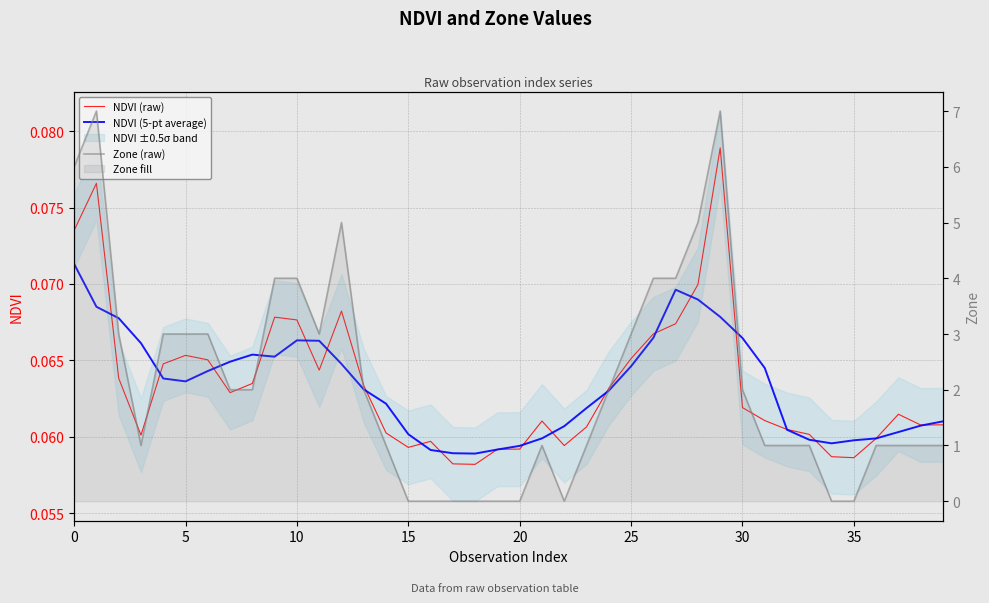

Reading left to right, what are all the values shown in this chart?

NDVI (raw): 0.1	0.1	0.1	0.1	0.1	0.1	0.1	0.1	0.1	0.1	0.1	0.1	0.1	0.1	0.1	0.1	0.1	0.1	0.1	0.1	0.1	0.1	0.1	0.1	0.1	0.1	0.1	0.1	0.1	0.1	0.1	0.1	0.1	0.1	0.1	0.1	0.1	0.1	0.1	0.1
NDVI (5-pt average): 0.1	0.1	0.1	0.1	0.1	0.1	0.1	0.1	0.1	0.1	0.1	0.1	0.1	0.1	0.1	0.1	0.1	0.1	0.1	0.1	0.1	0.1	0.1	0.1	0.1	0.1	0.1	0.1	0.1	0.1	0.1	0.1	0.1	0.1	0.1	0.1	0.1	0.1	0.1	0.1
Zone (raw): 6.0	7.0	3.0	1.0	3.0	3.0	3.0	2.0	2.0	4.0	4.0	3.0	5.0	2.0	1.0	0.0	0.0	0.0	0.0	0.0	0.0	1.0	0.0	1.0	2.0	3.0	4.0	4.0	5.0	7.0	2.0	1.0	1.0	1.0	0.0	0.0	1.0	1.0	1.0	1.0